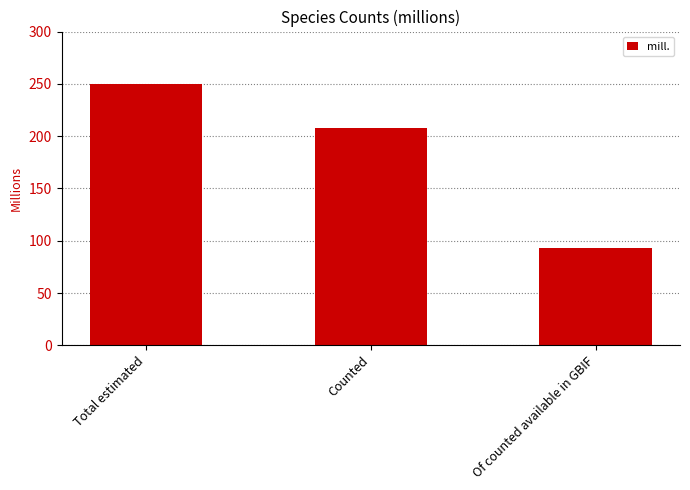

Reading left to right, list all the values displayed in this chart.

250.0	207.7	92.6